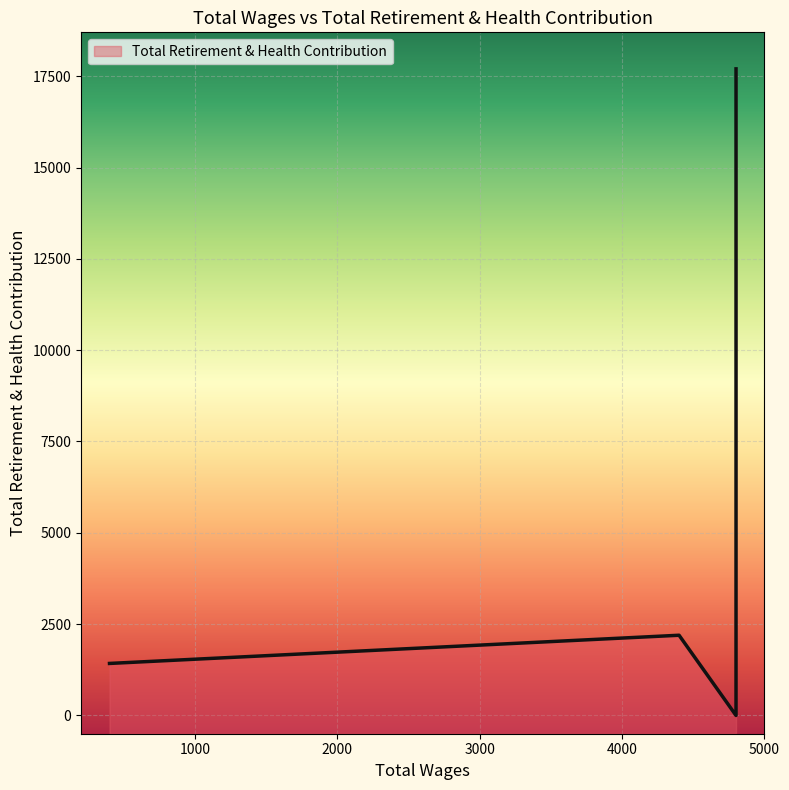

How many data points does each series have?

7